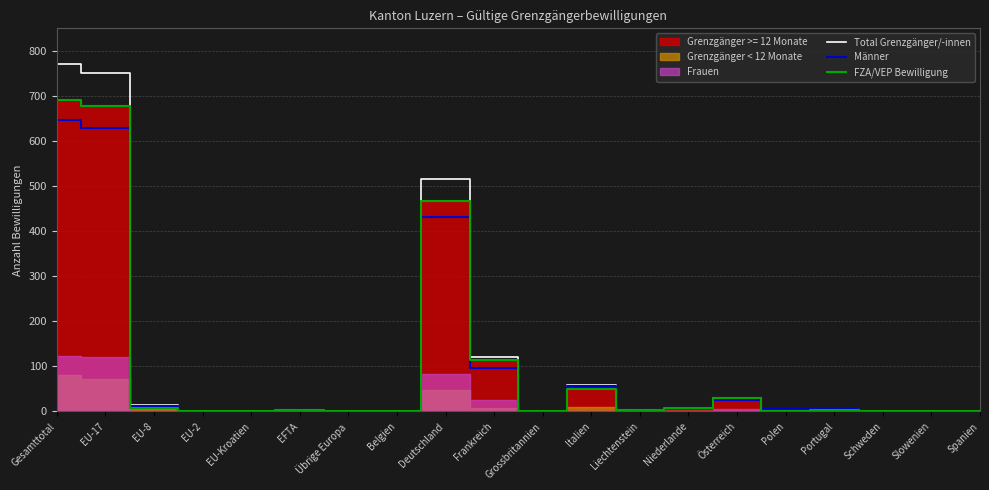

What value does the FZA/VEP Bewilligung series have at Spanien?

1